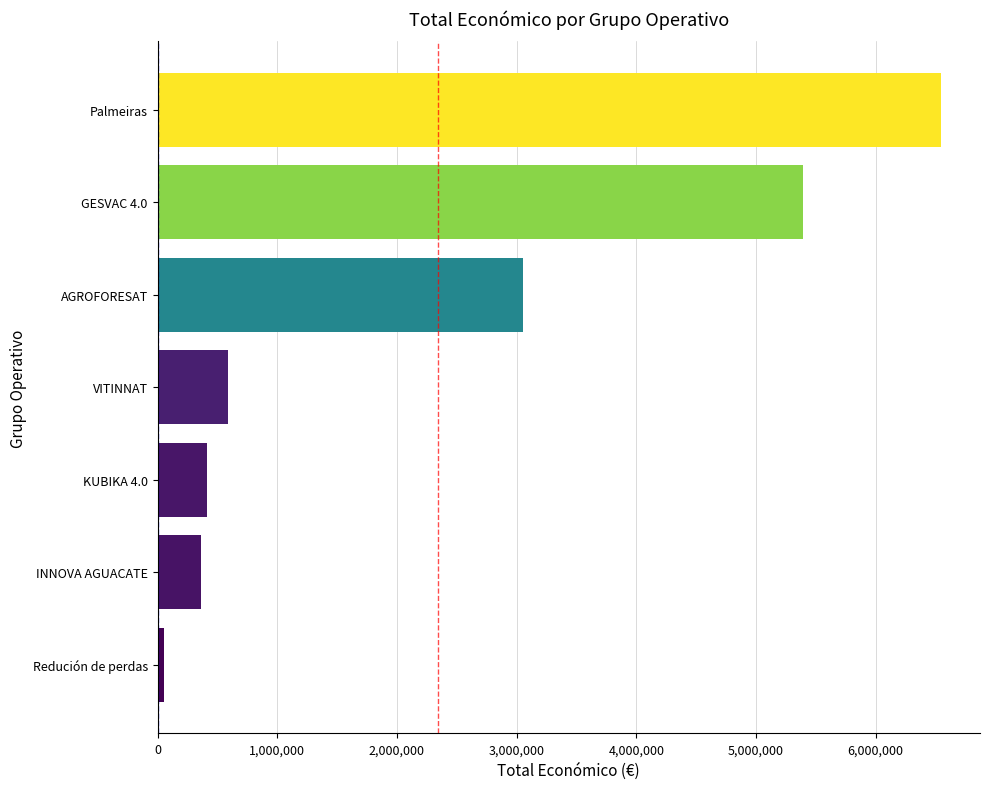

Approximately how many times larger is the value at KUBIKA 4.0 compared to VITINNAT?

0.7